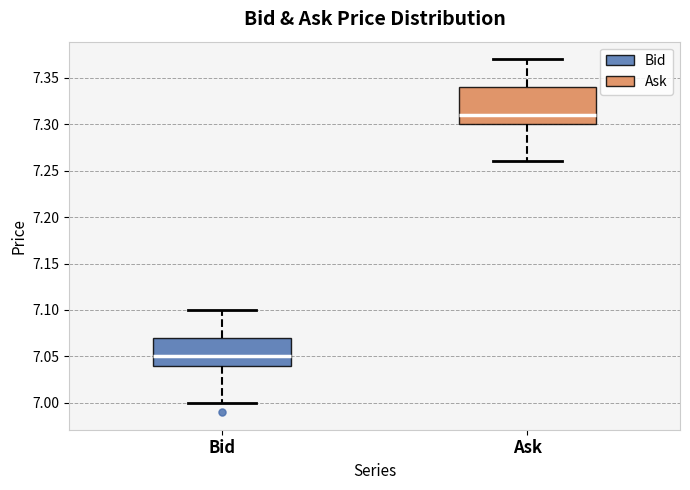

Reading left to right, read every box against the y-axis: the position of its median line, the range the box covers, and the ends of its whiskers. The values are not printed on the chart, so give them approximately, as read against the axis.

Bid: median 7.05, box 7.04 to 7.07, whiskers 7.00 to 7.10
Ask: median 7.31, box 7.30 to 7.34, whiskers 7.26 to 7.37